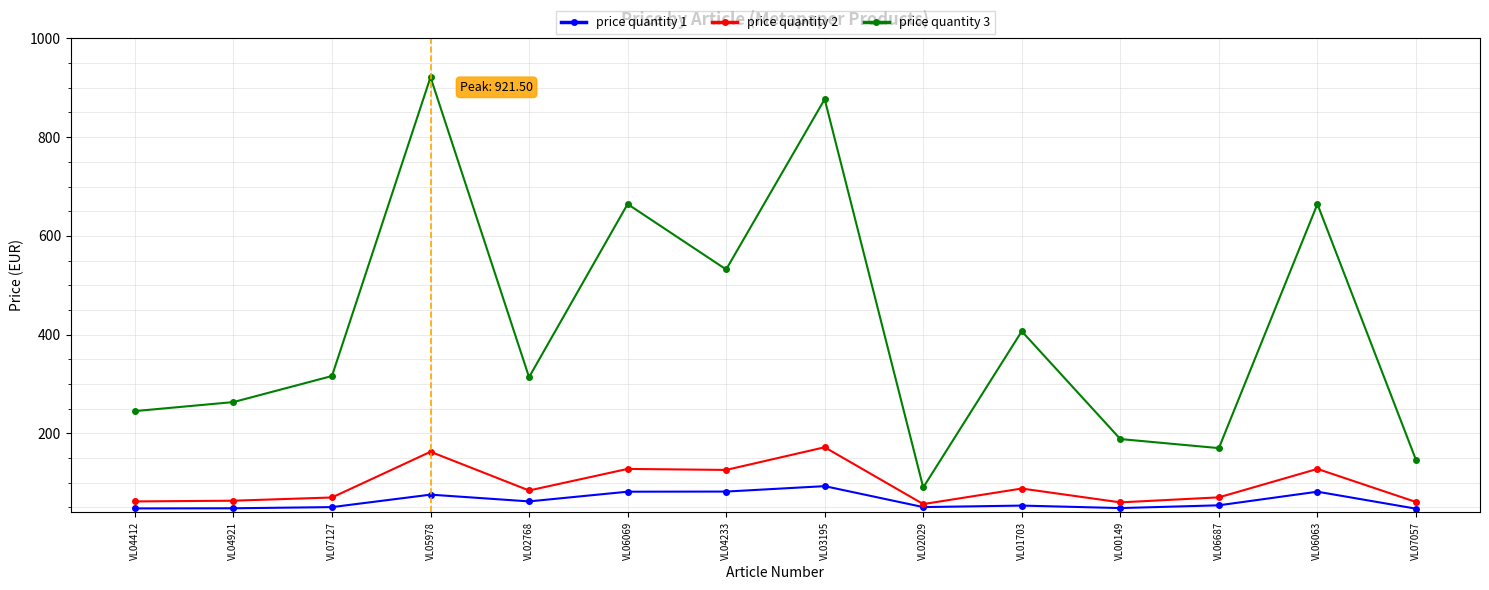

At how many categories does at least one series exceed 285?

8